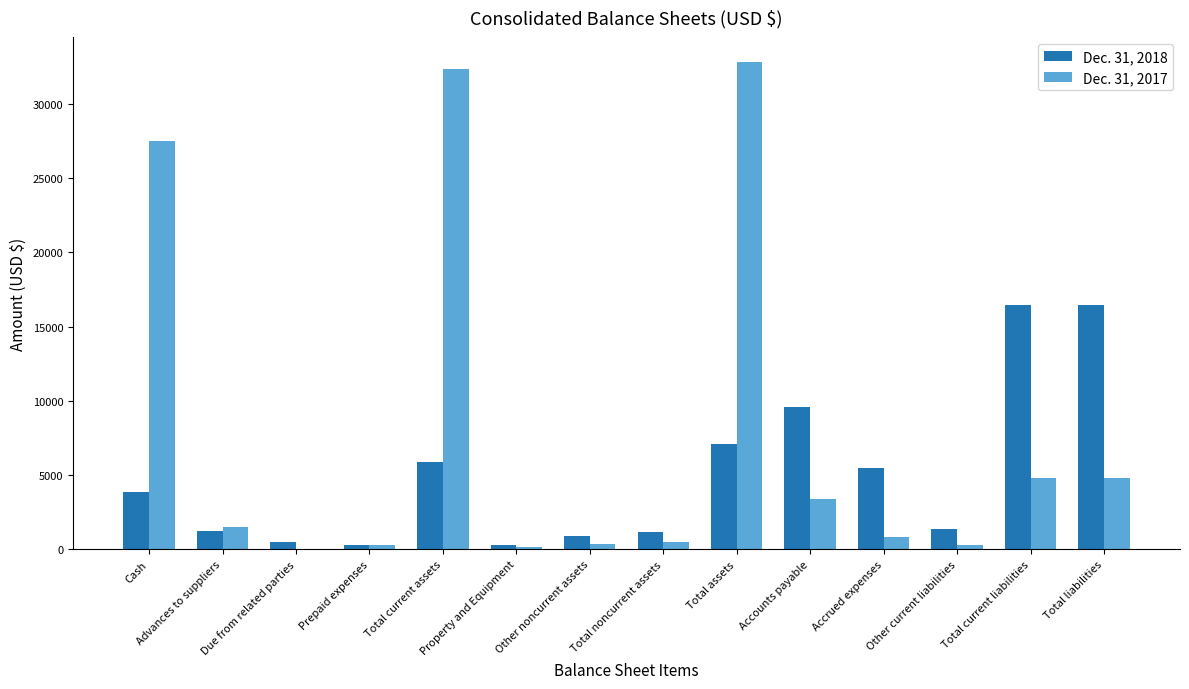

Is the value of Dec. 31, 2017 at Total liabilities greater than the value of Dec. 31, 2018 at Accrued expenses?

No